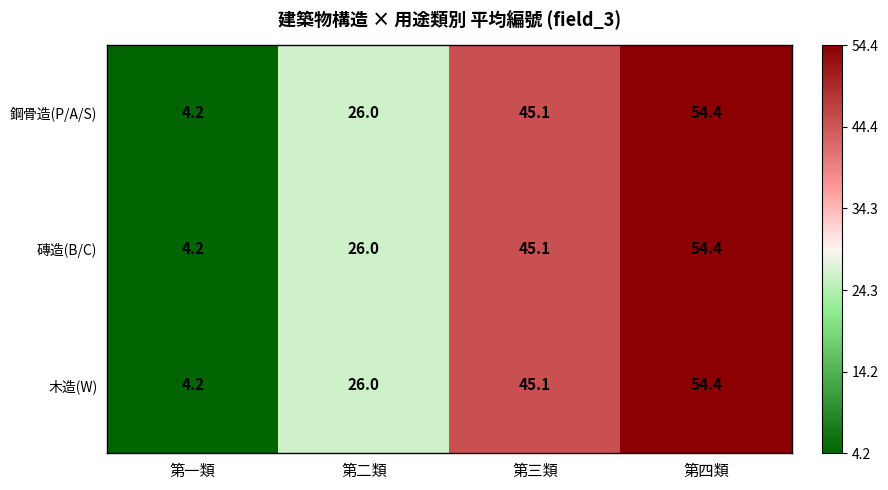

Which category has the lowest value across all series?

第一類